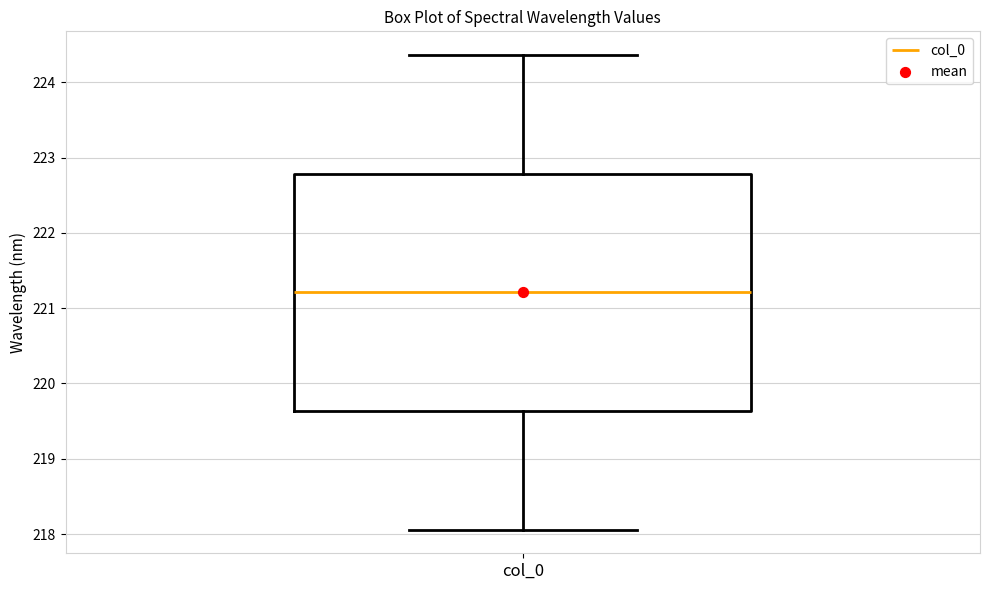

Transcribe this box plot: give where the median line is, the range the box spans, and where the two whiskers end, as read against the y-axis. The values are not printed on the chart, so give them approximately, as read against the axis.

median 221.2, box 219.6 to 222.8, whiskers 218.1 to 224.4